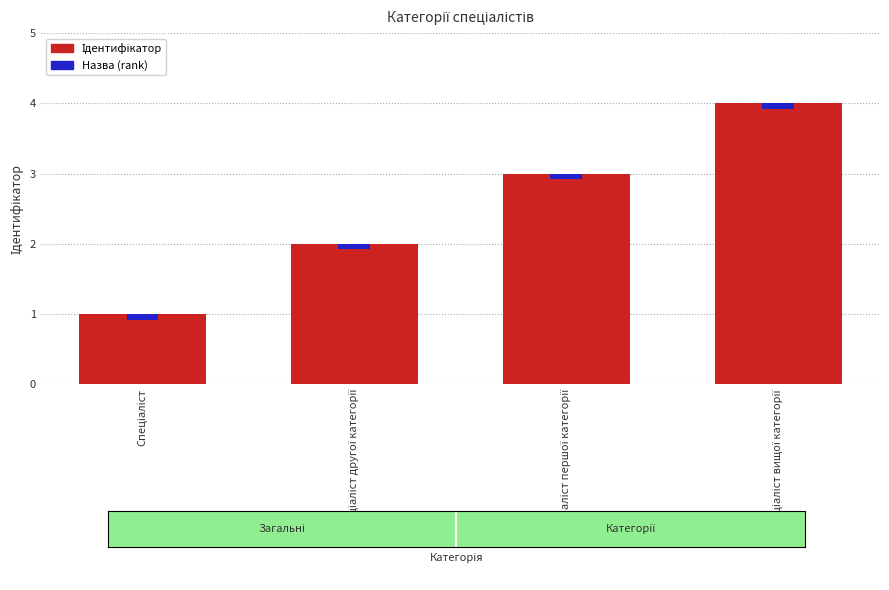

How many data points are less than 3?

2